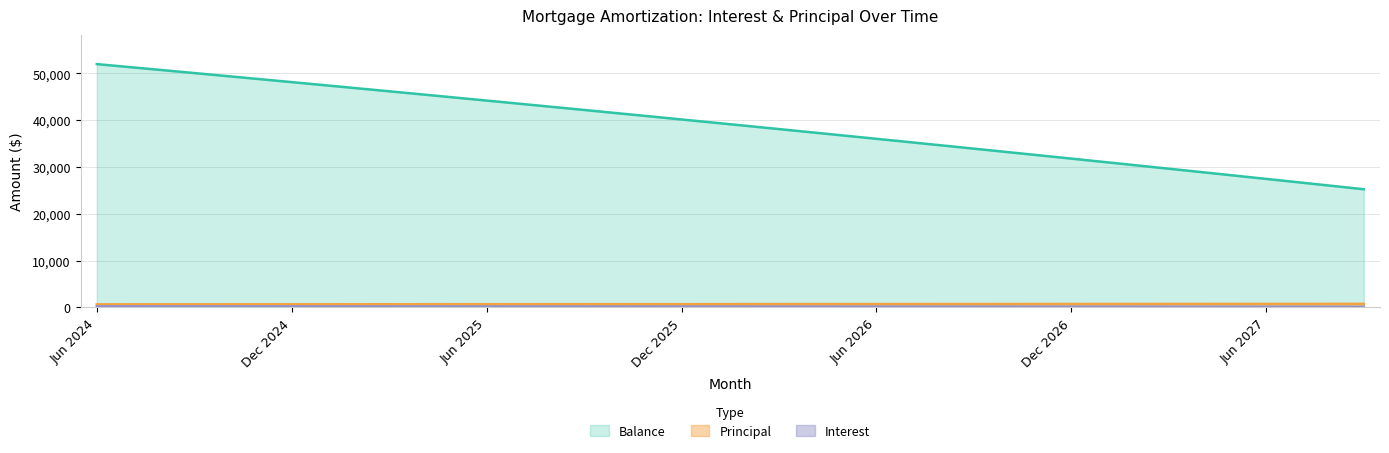

How many values in the Interest series exceed 158?

20